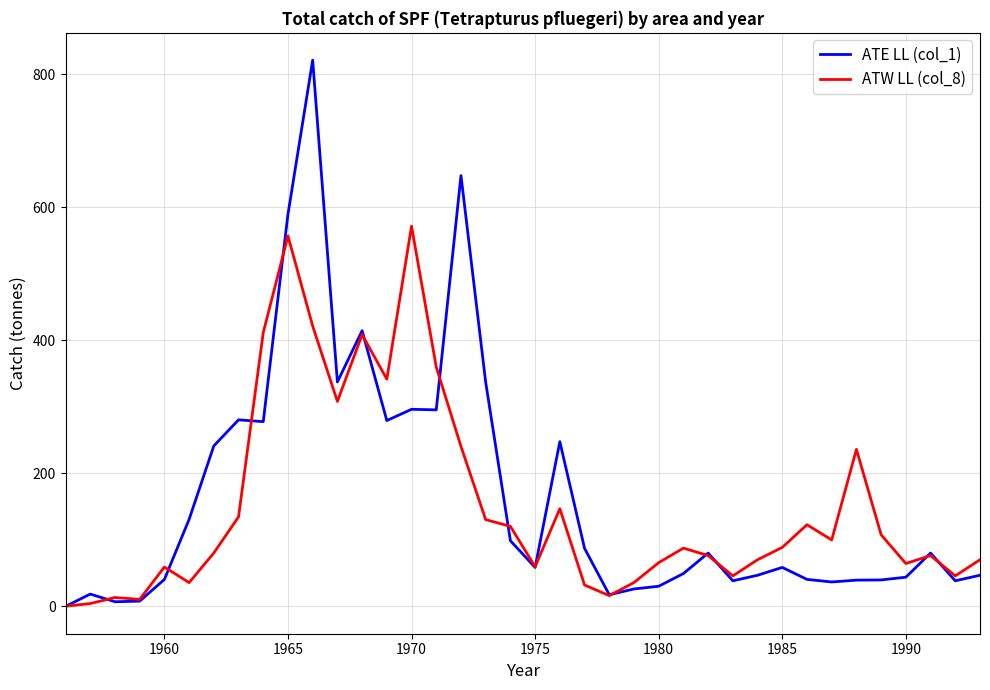

Rank the series by their maximum value, from lowest to highest.

ATW LL (col_8), ATE LL (col_1)